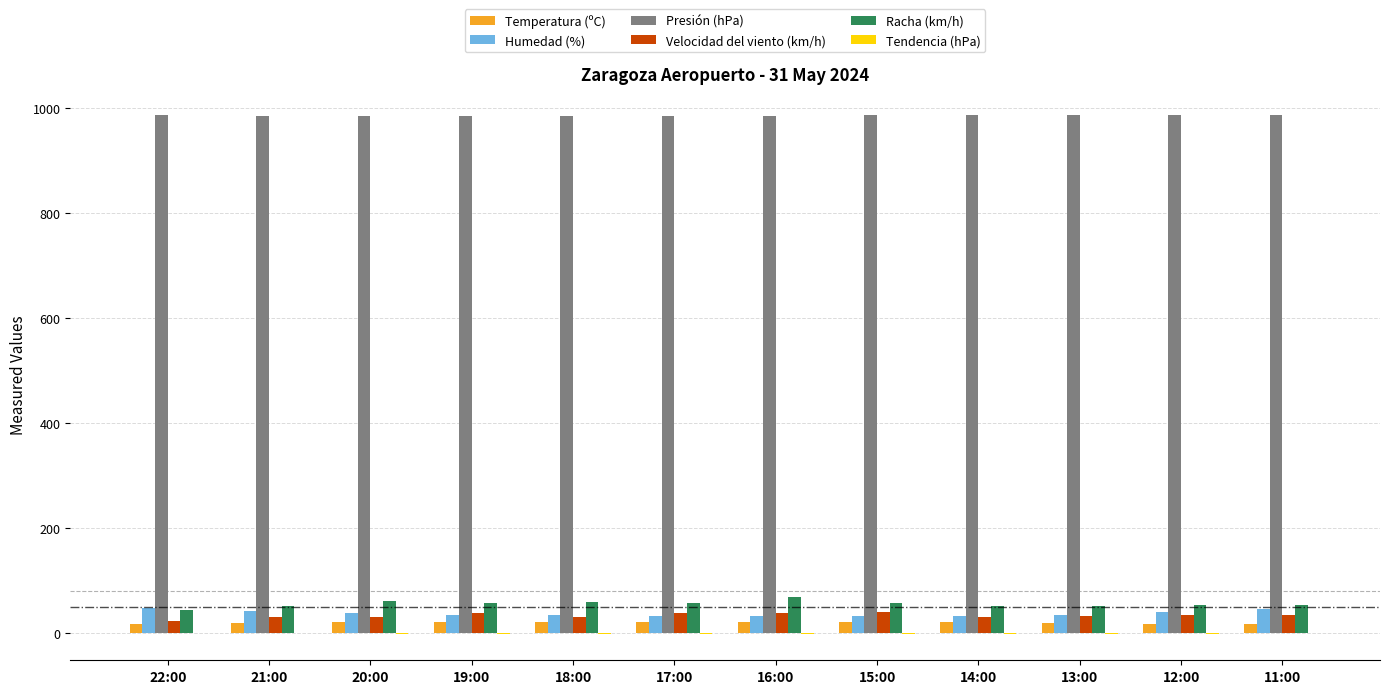

Which series has the largest total across all categories?

Presión (hPa)